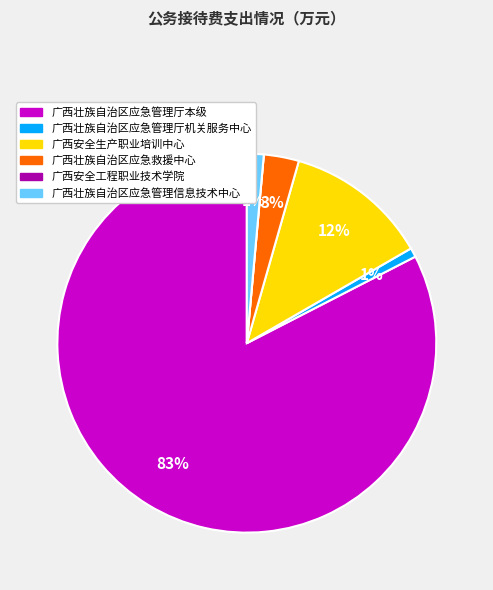

Is there a majority slice in this chart?

Yes